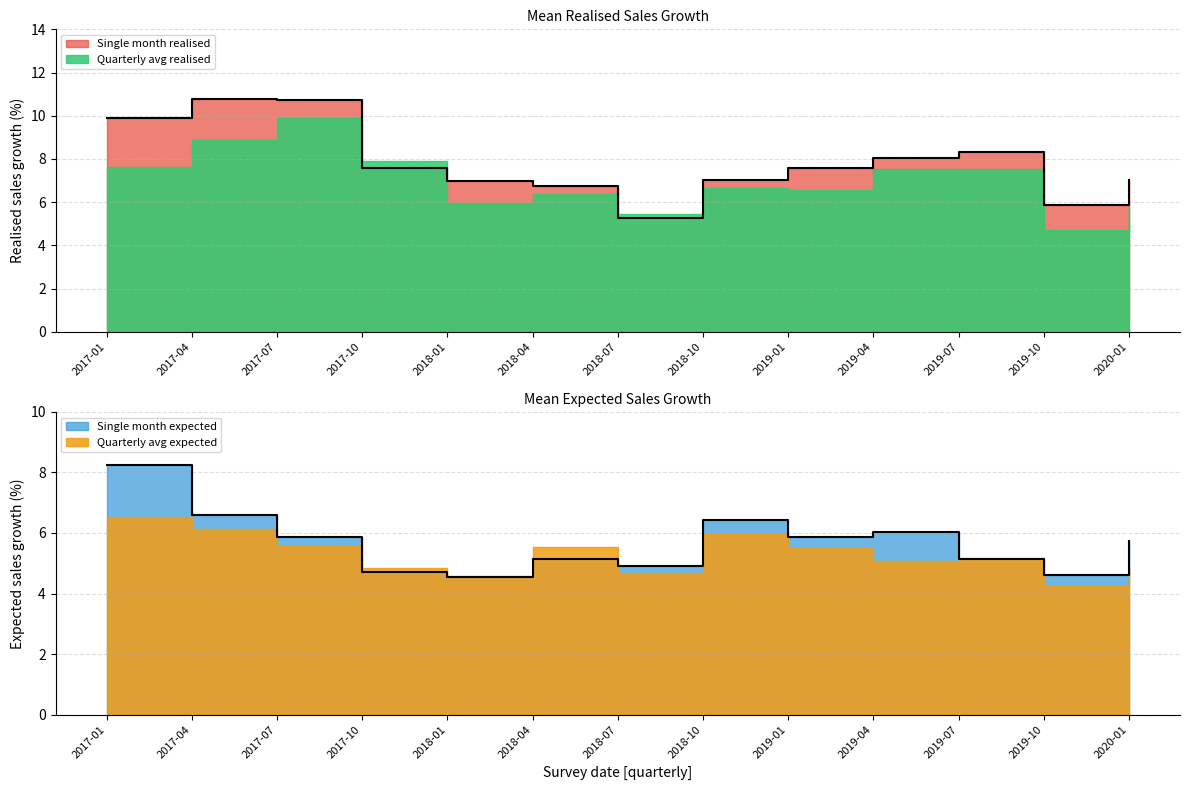

What is the average value of the Single month expected series?

5.7